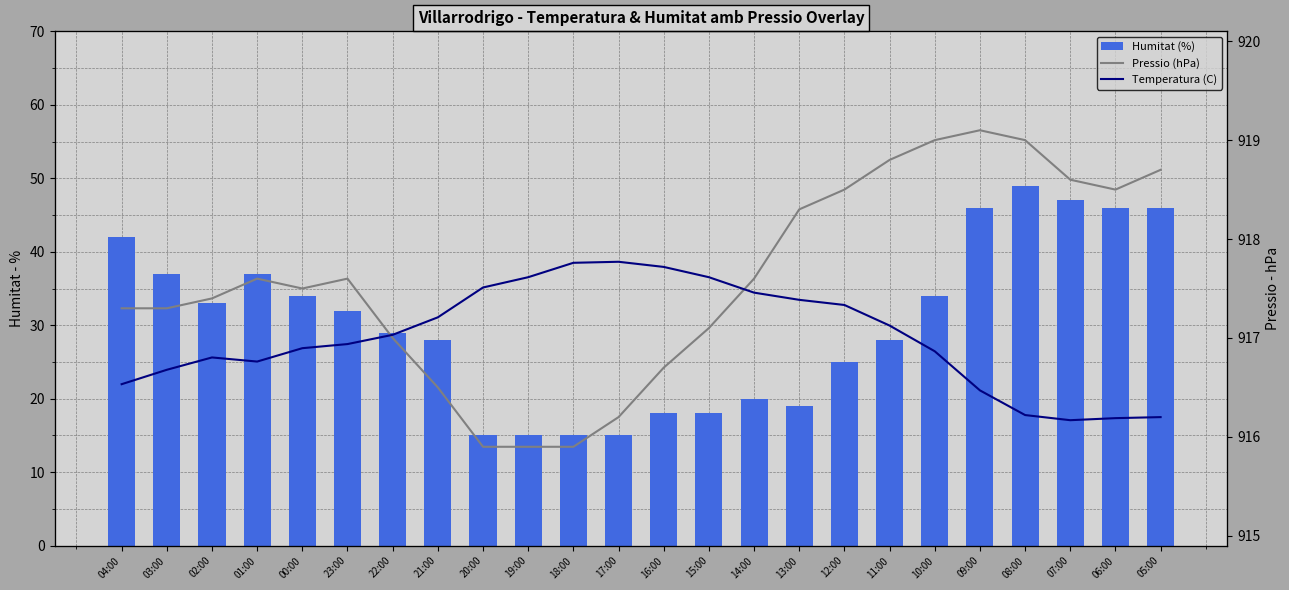

What is the value of the Humitat (%) bar at the 2nd from the left?

37.0